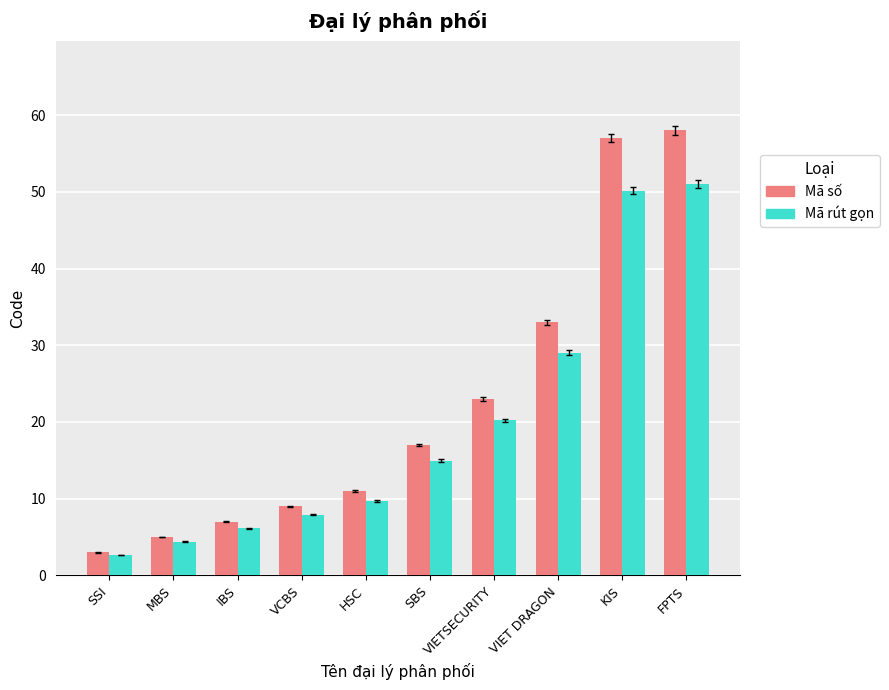

Is the value of Mã rút gọn at IBS greater than the value of Mã số at SSI?

Yes